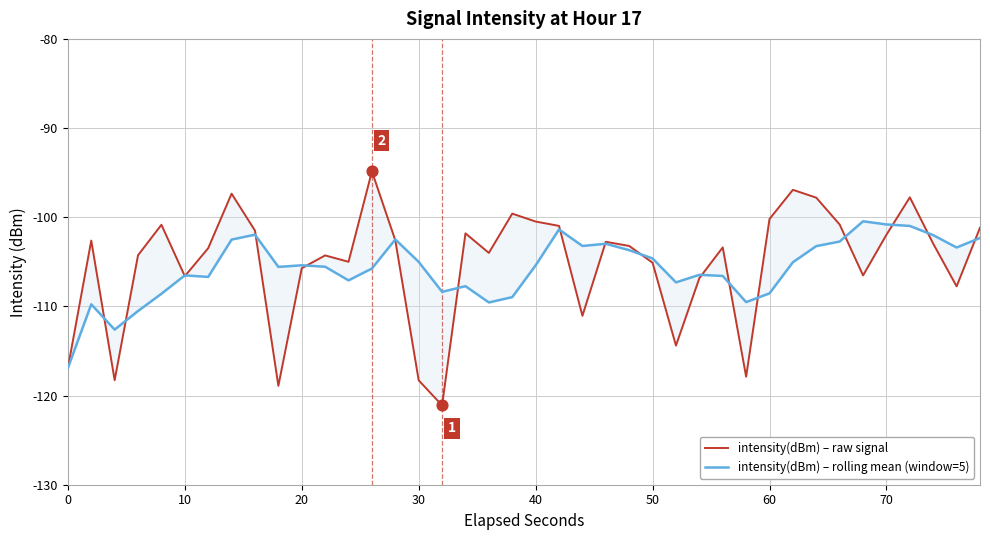

Which series contains the highest Y value?

intensity(dBm) – raw signal